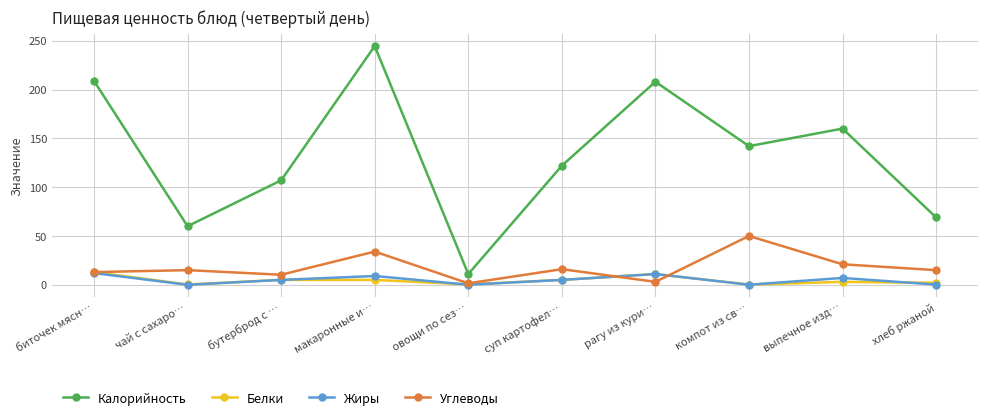

What is the maximum value shown in the chart?

244.5